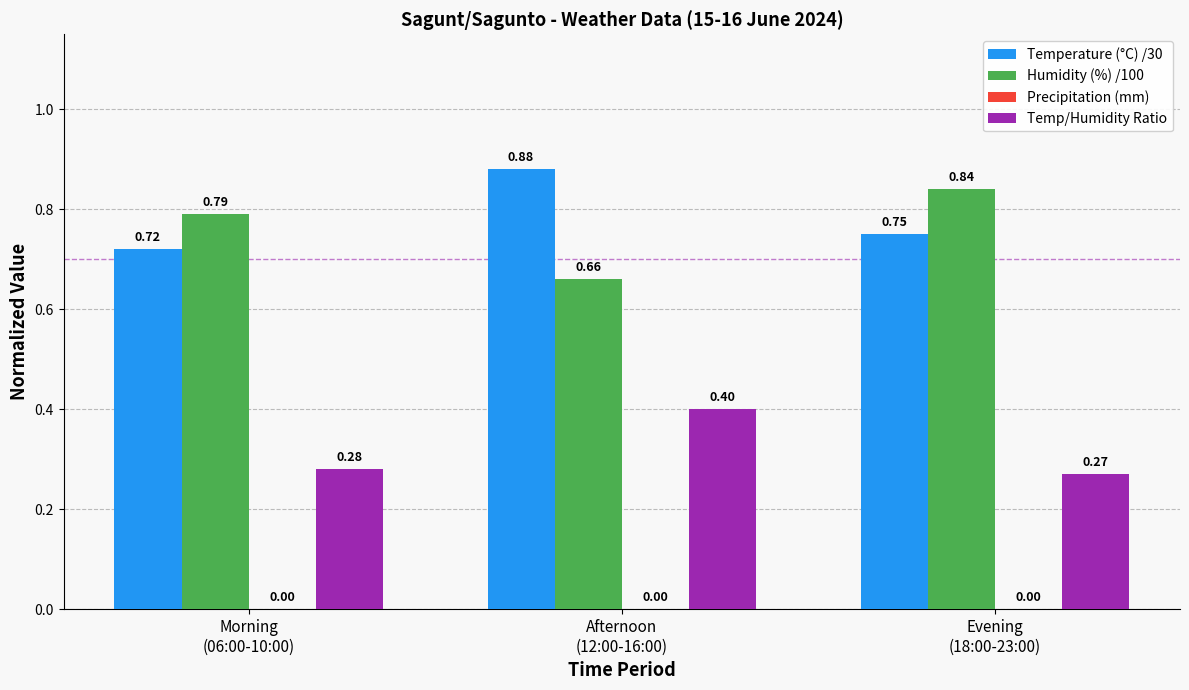

At how many categories does at least one series exceed 0?

3